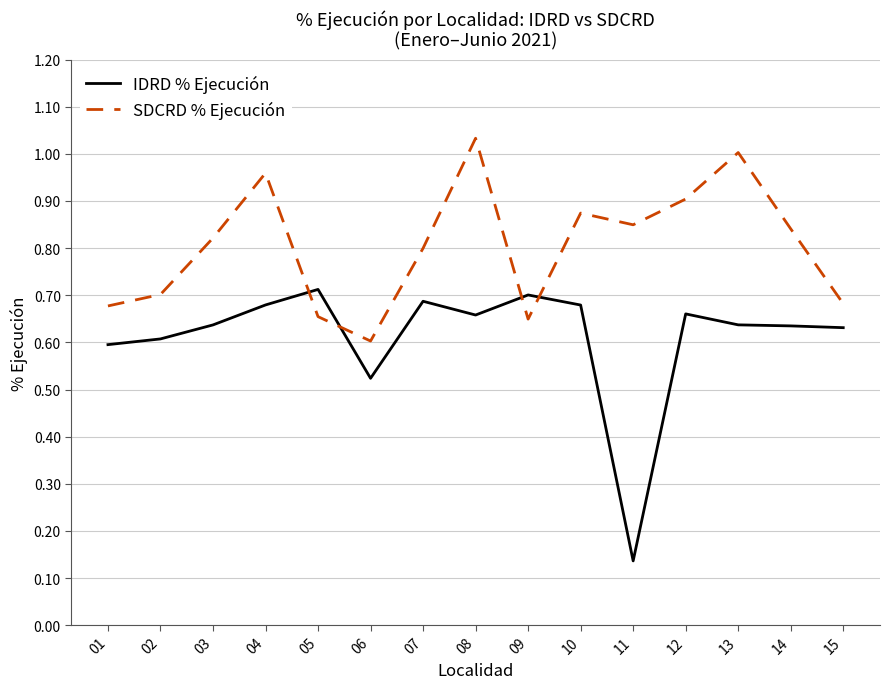

Which series changed the most between 05 and 08?

SDCRD % Ejecución